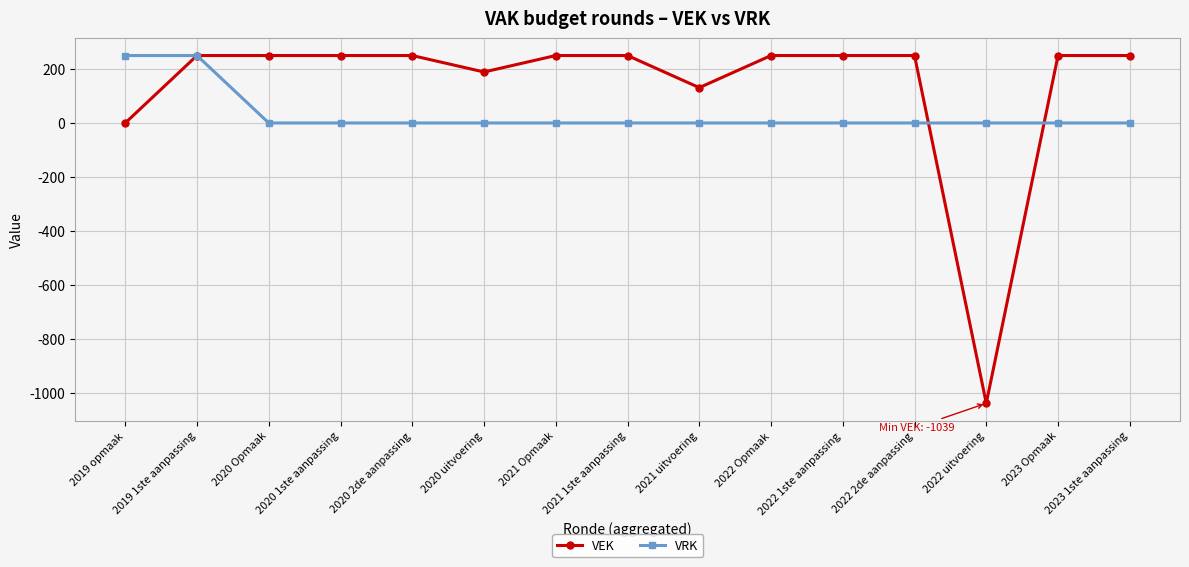

Is it true that VEK equals 362 at 2023 Opmaak?

False